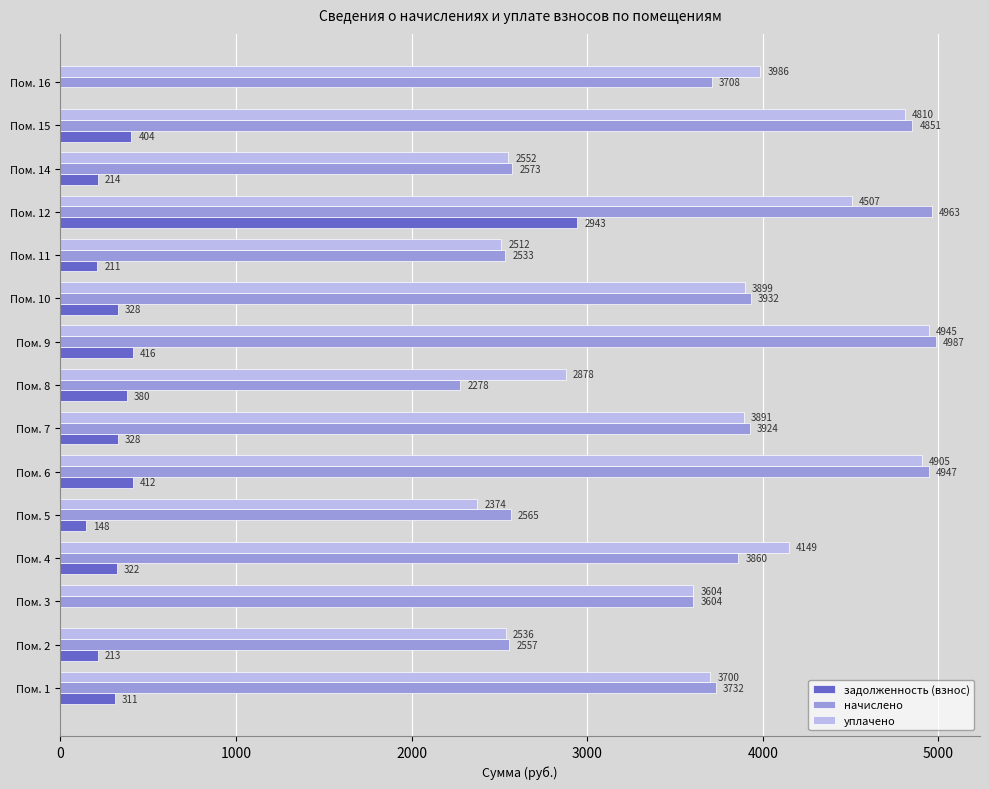

At which category is the sum across all series the highest?

Пом. 12